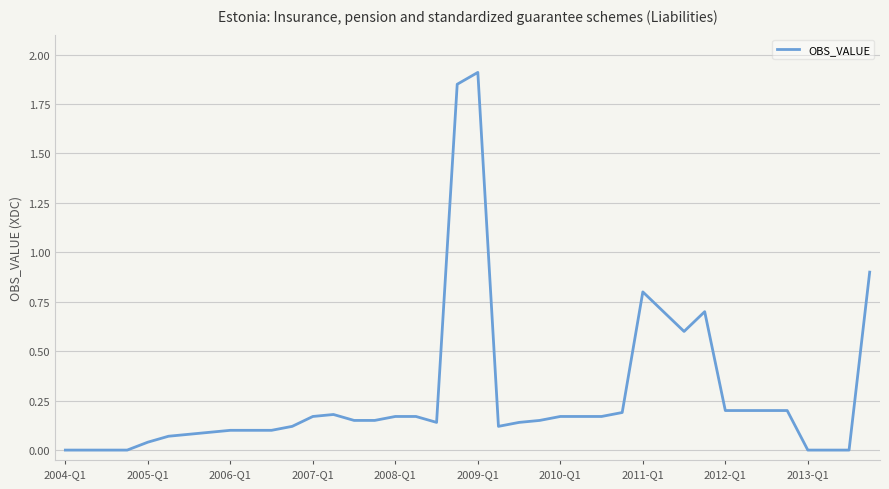

Which label corresponds to the smallest value in the chart?

2004-Q1